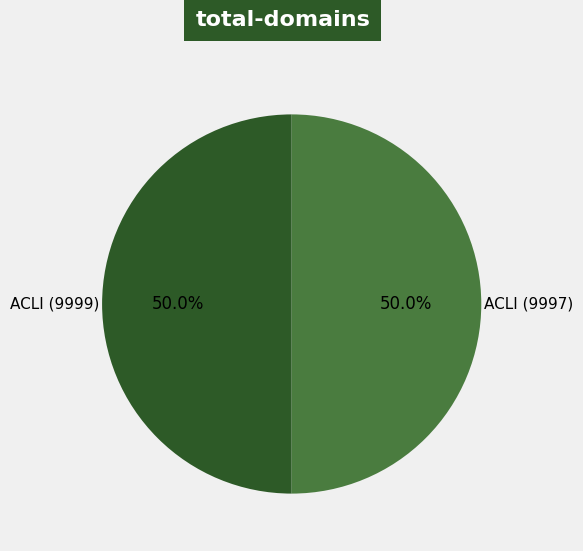

What percentage is NOT represented by ACLI (9997)?

50.0%